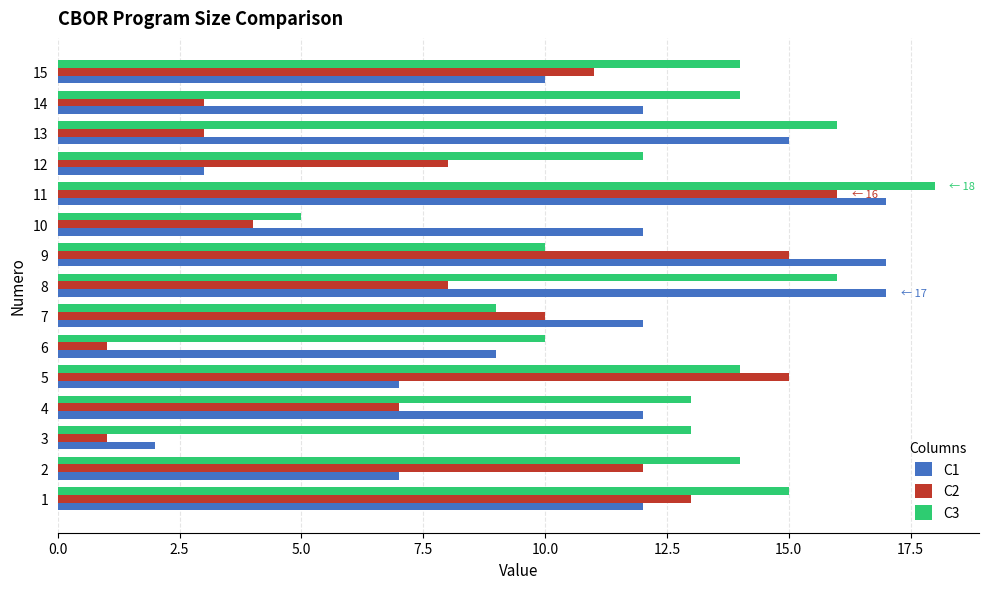

Which series changed the most between 6 and 9?

C2